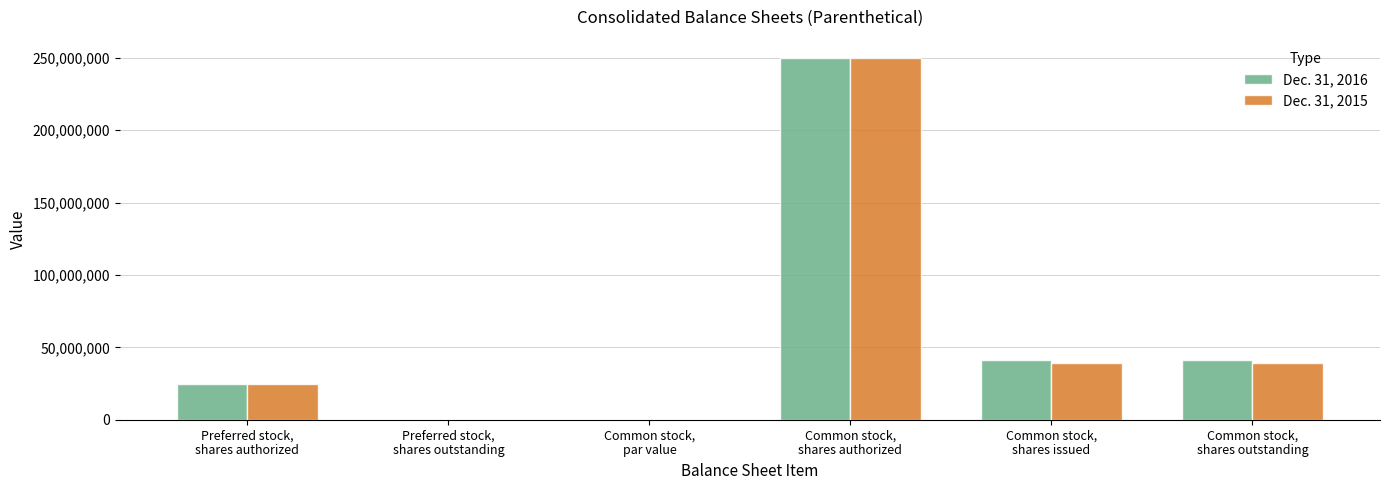

Which category has the highest value across all series?

Common stock,
shares authorized